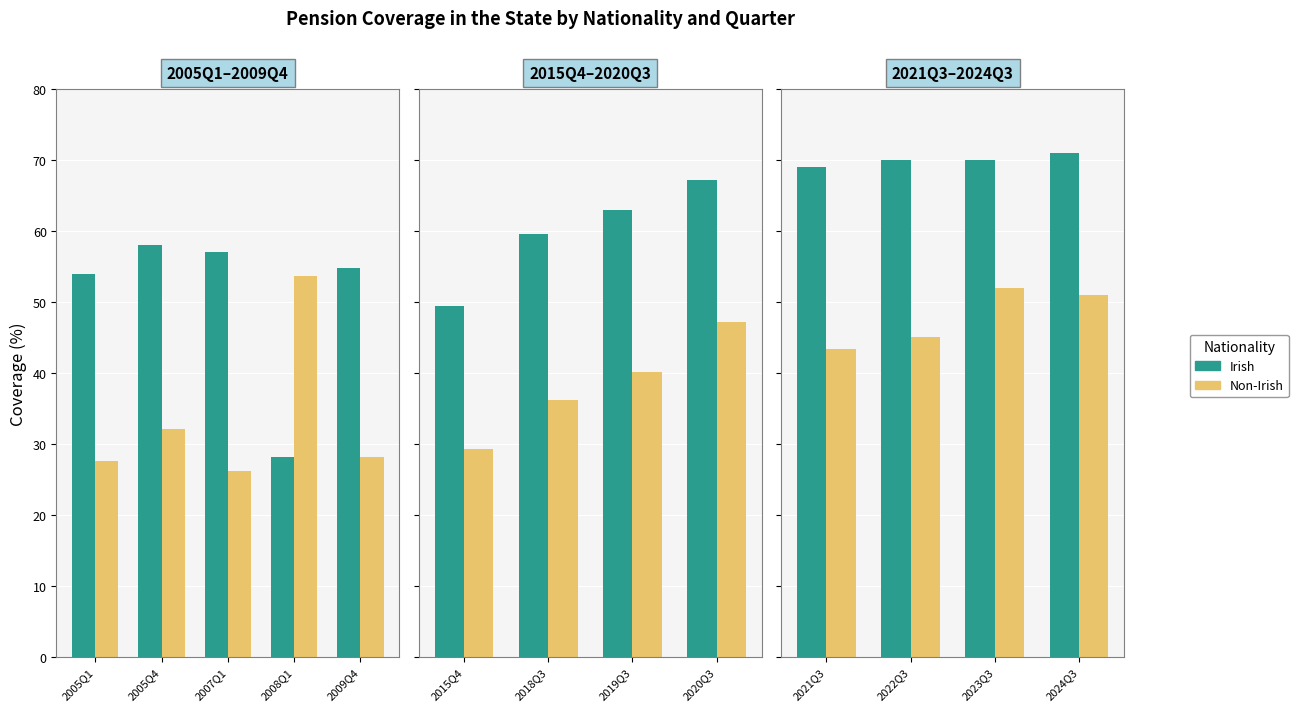

Between 2022Q3 and 2023Q3, which series saw the biggest shift?

Non-Irish